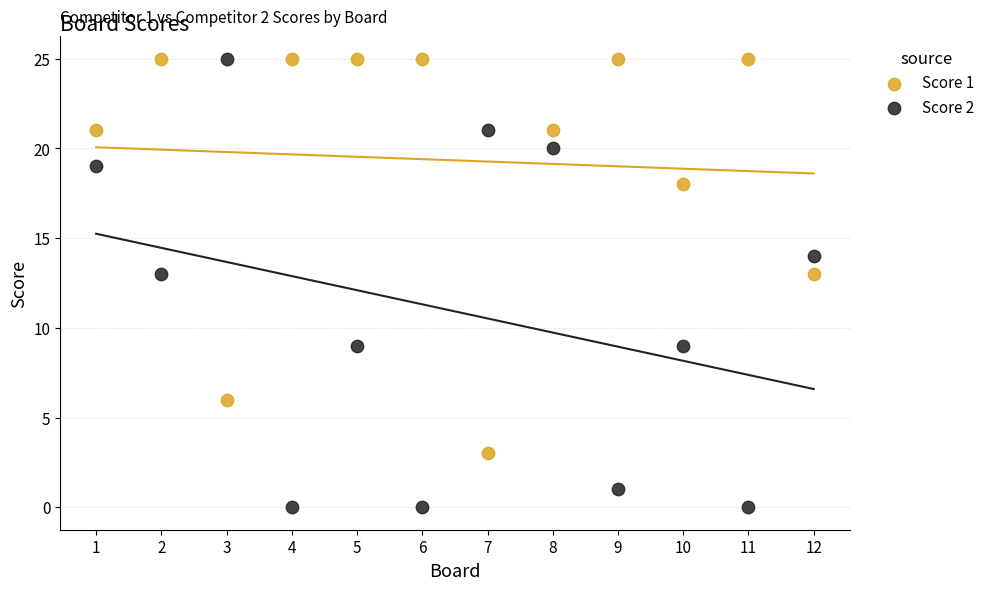

Across all data points, what is the range of X values (max minus min)?

11